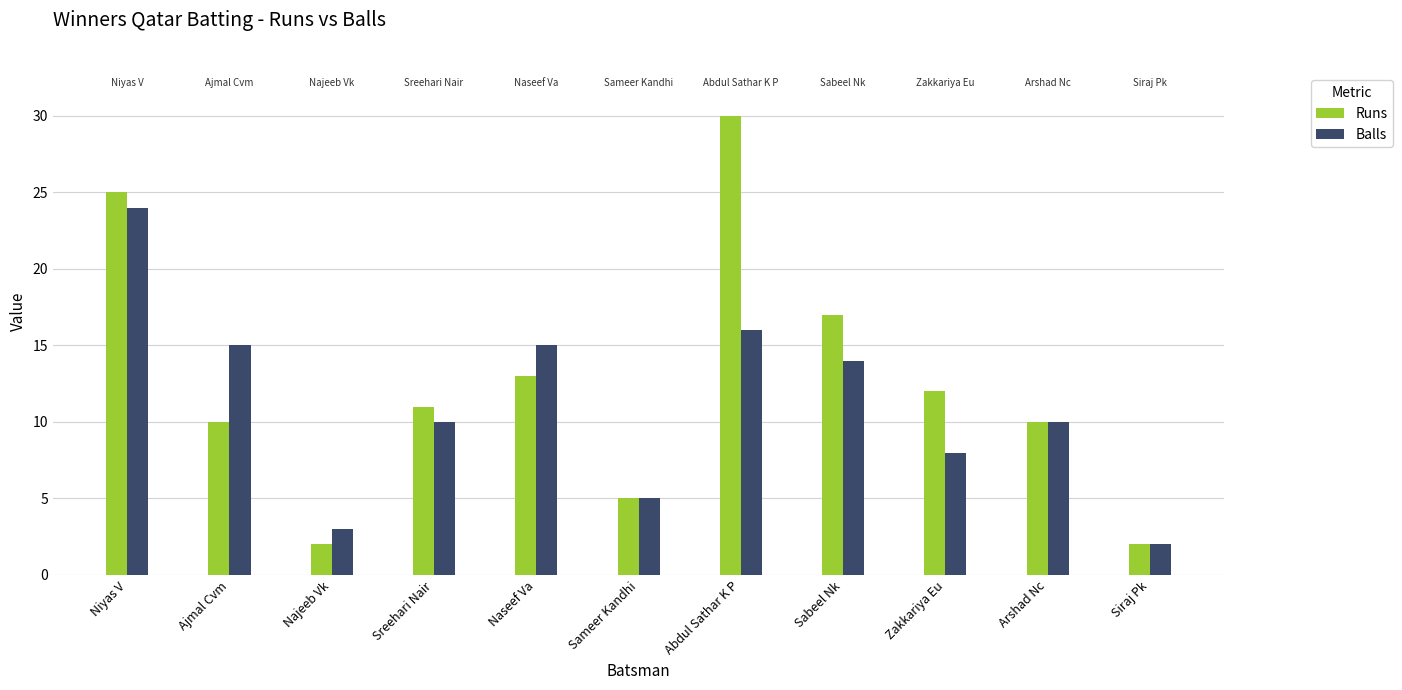

Reading left to right, extract all data points from this chart.

Runs: 25	10	2	11	13	5	30	17	12	10	2
Balls: 24	15	3	10	15	5	16	14	8	10	2